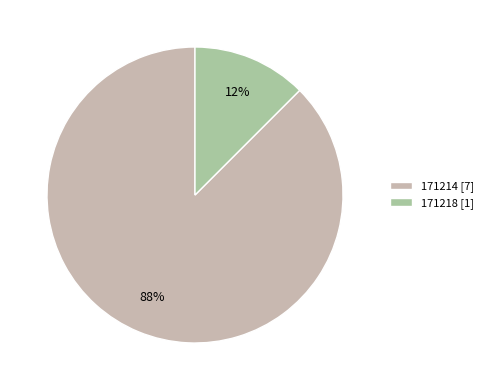

How many slices are in this pie chart?

2